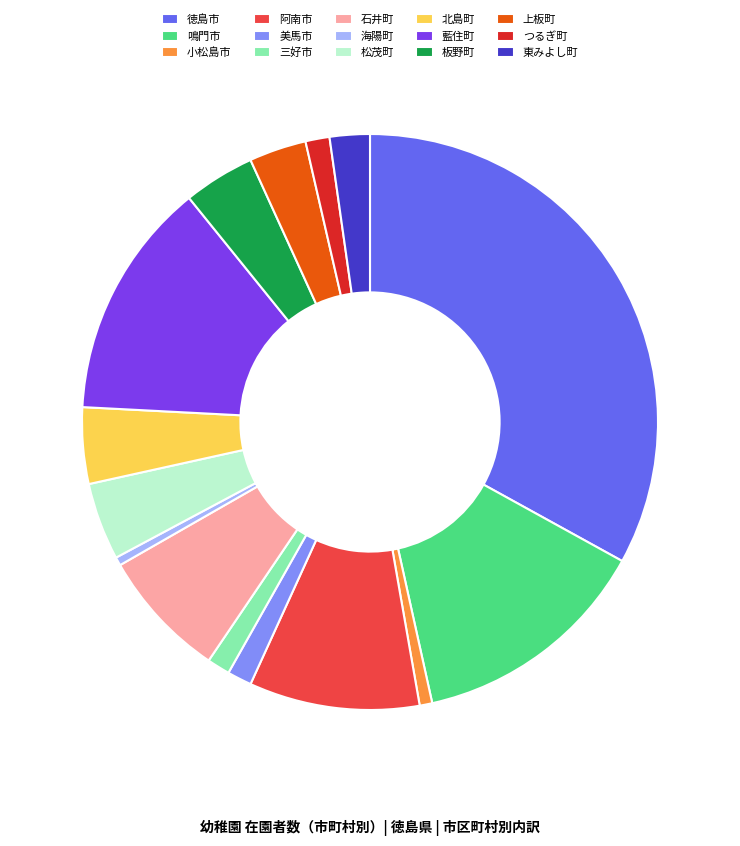

Combined, do 上板町 and 北島町 account for over 50%?

No